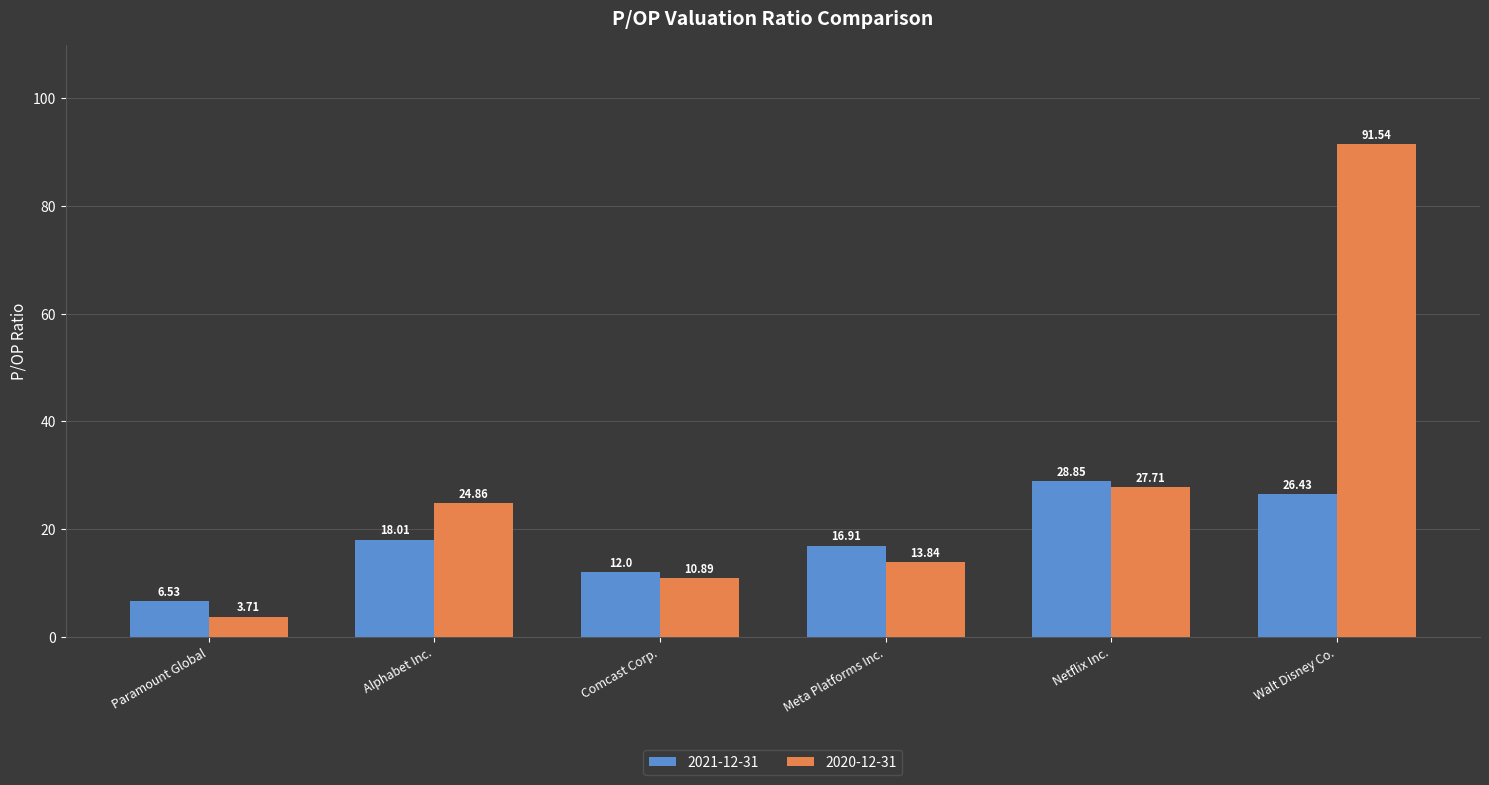

Reading left to right, list all the values displayed in this chart.

2021-12-31: 6.5	18.0	12.0	16.9	28.9	26.4
2020-12-31: 3.7	24.9	10.9	13.8	27.7	91.5